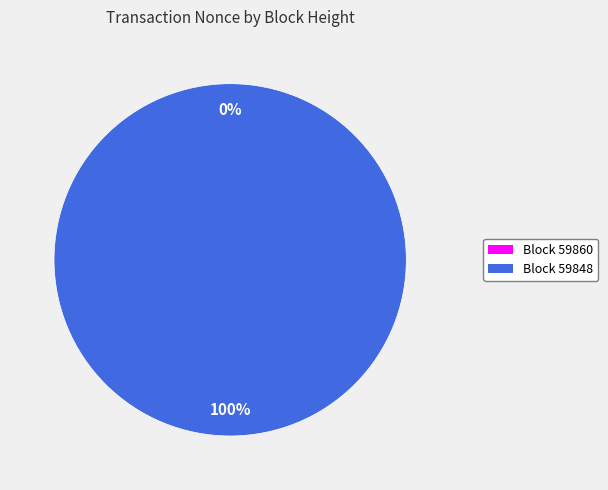

To the nearest percent, what is the average slice percentage?

50%